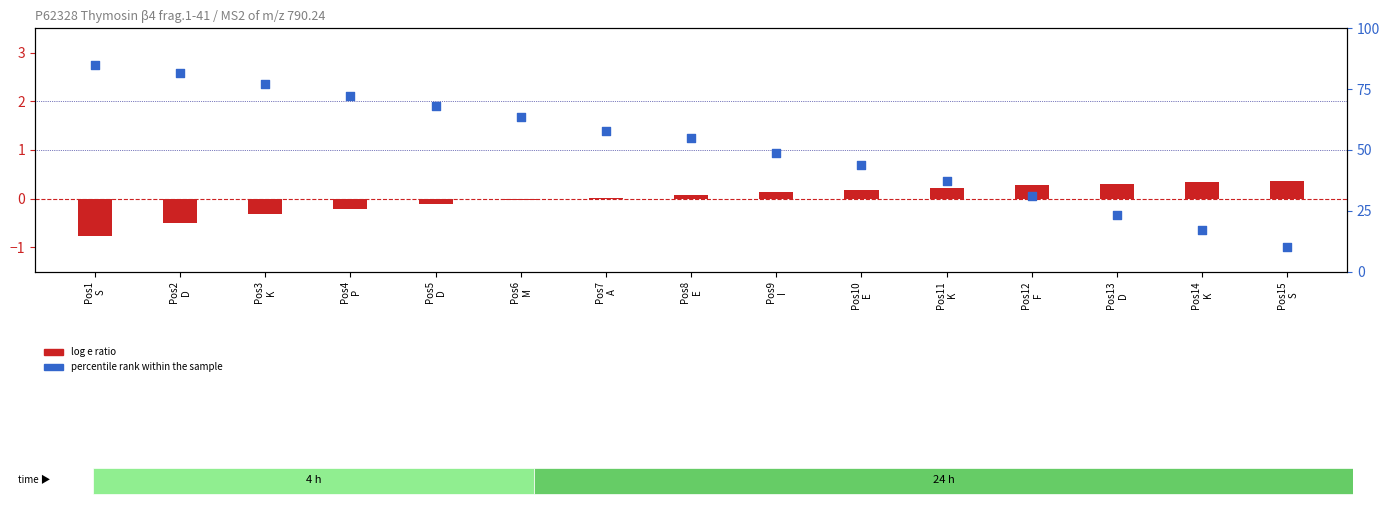

Which series reaches the maximum Y coordinate?

percentile rank within the sample